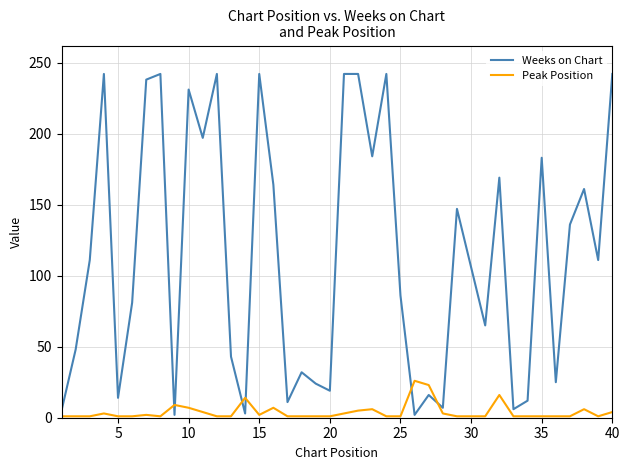

What is the sum of all Weeks on Chart values?

4469